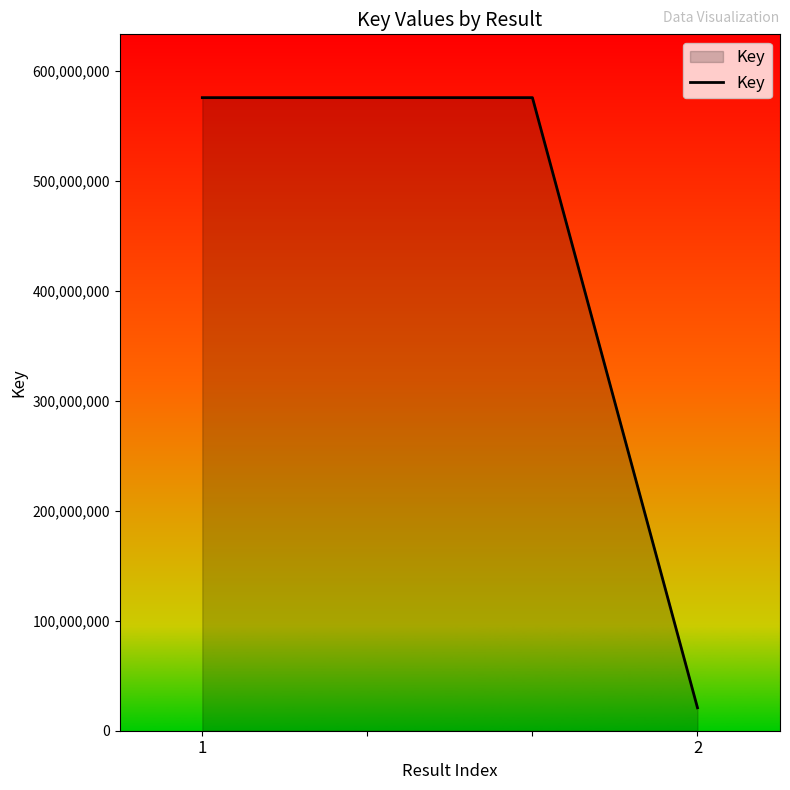

What is the greatest value displayed?

575549979